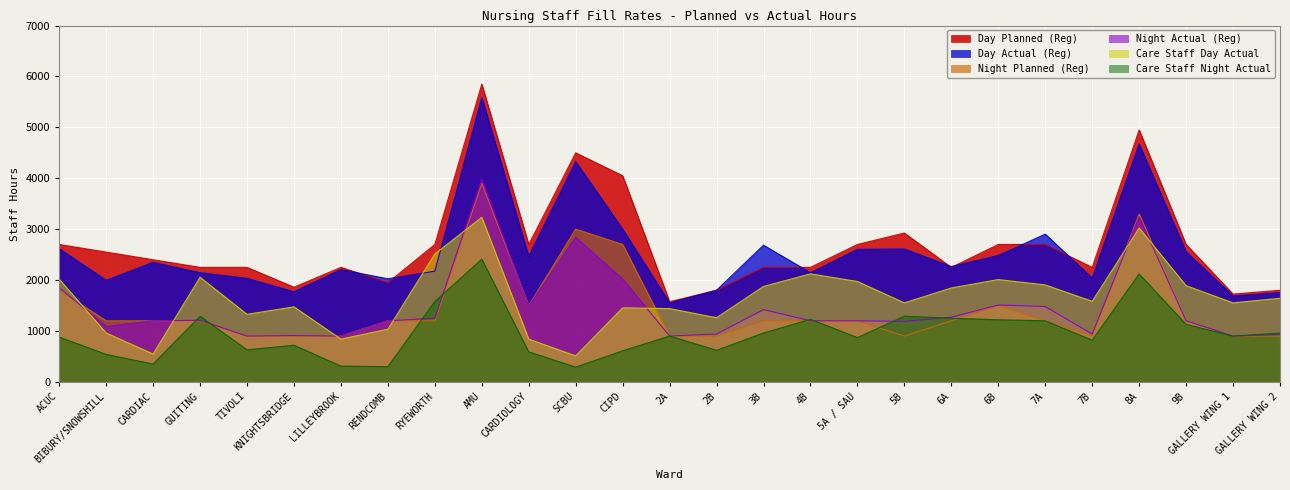

At which category is the sum across all series the highest?

AMU